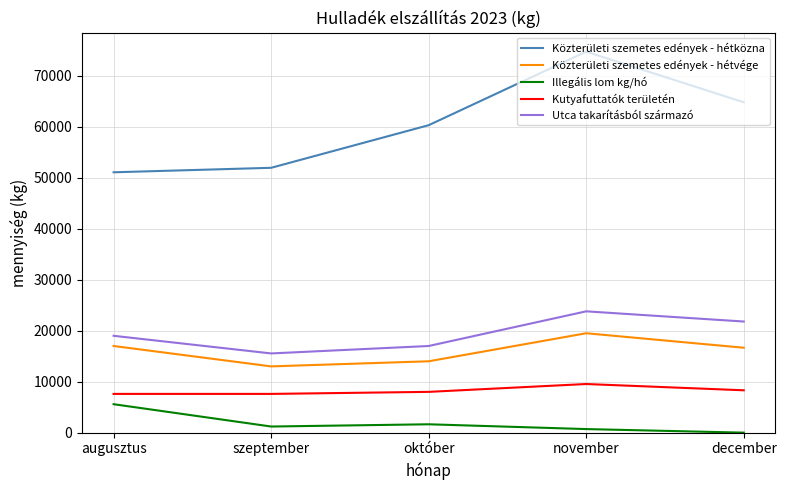

Read the Kutyafuttatók területén value at november, to the nearest 50.

9550